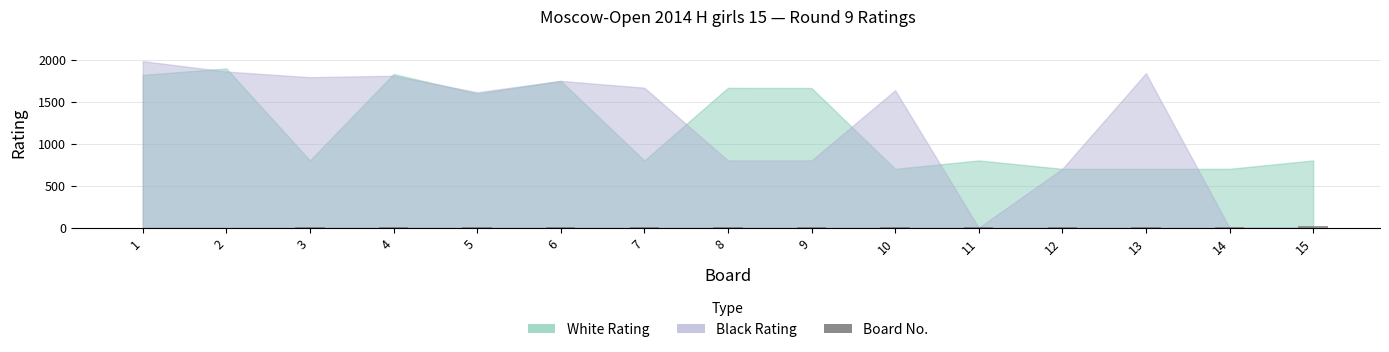

Where is the data nearest to the value 8?

8